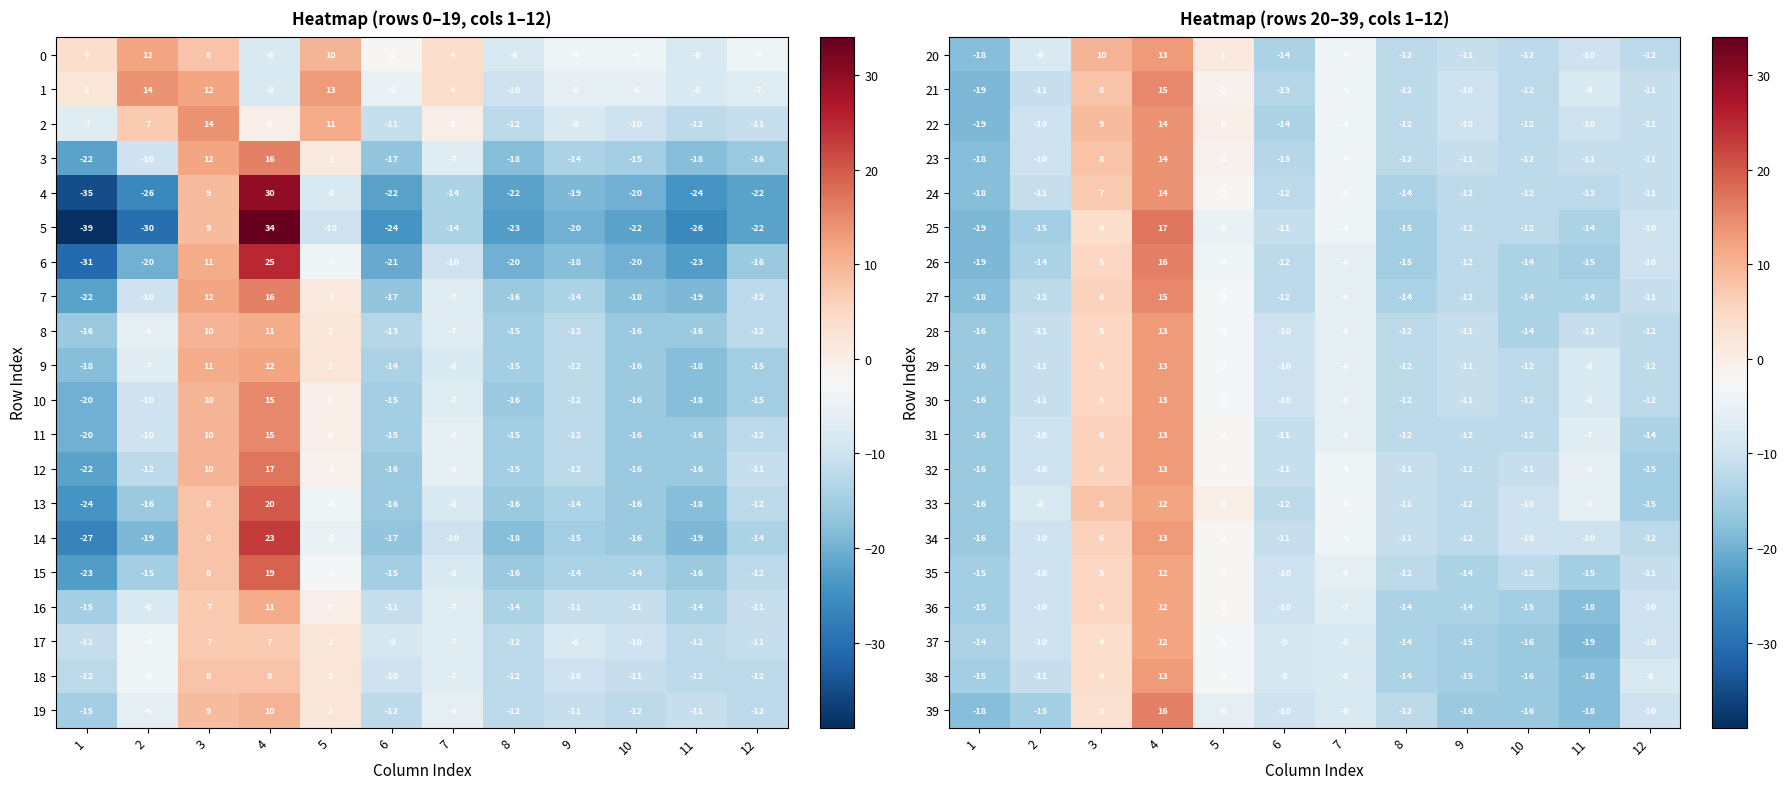

Which category has the highest value across all series?

4